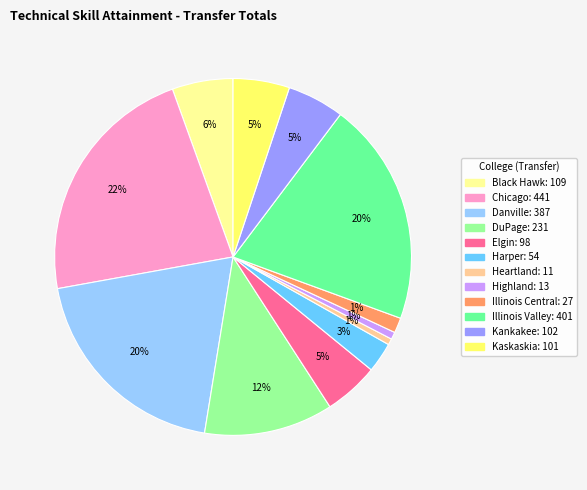

Approximately how many times larger is the value at Illinois Valley compared to Danville?

1.0